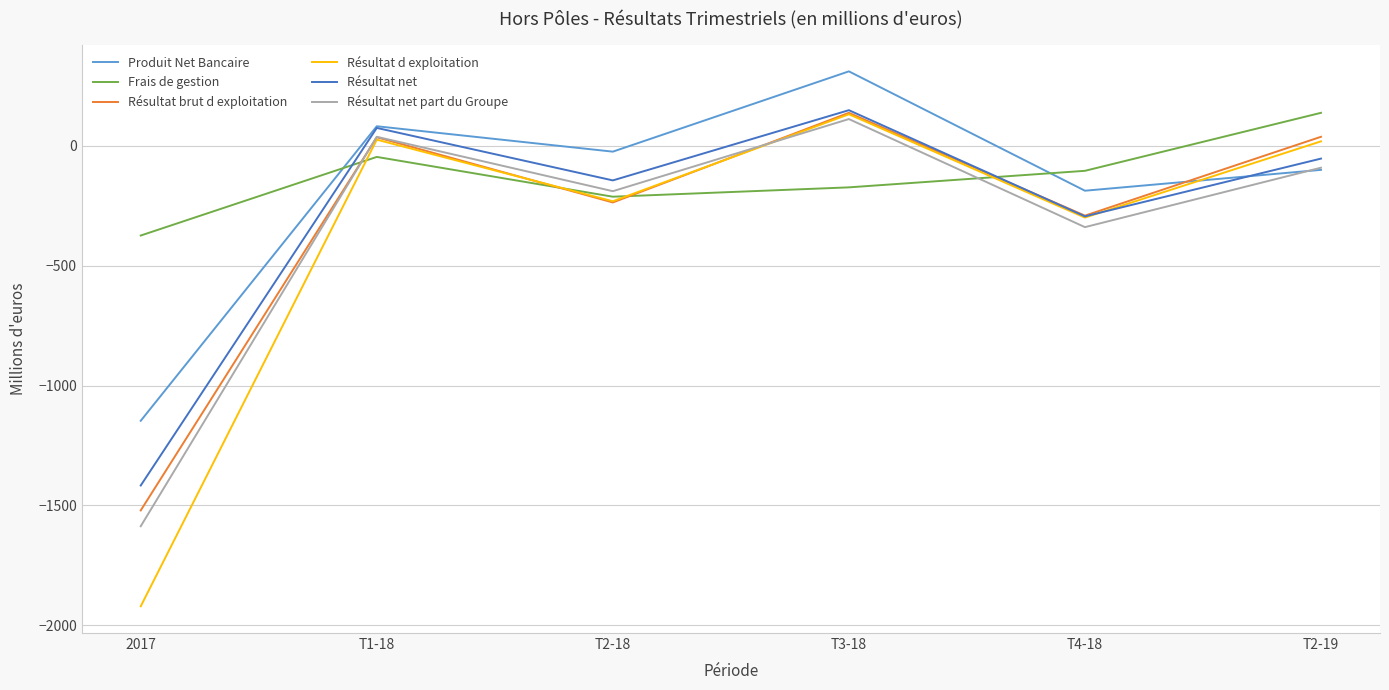

At which label is Produit Net Bancaire closest to -418?

T4-18